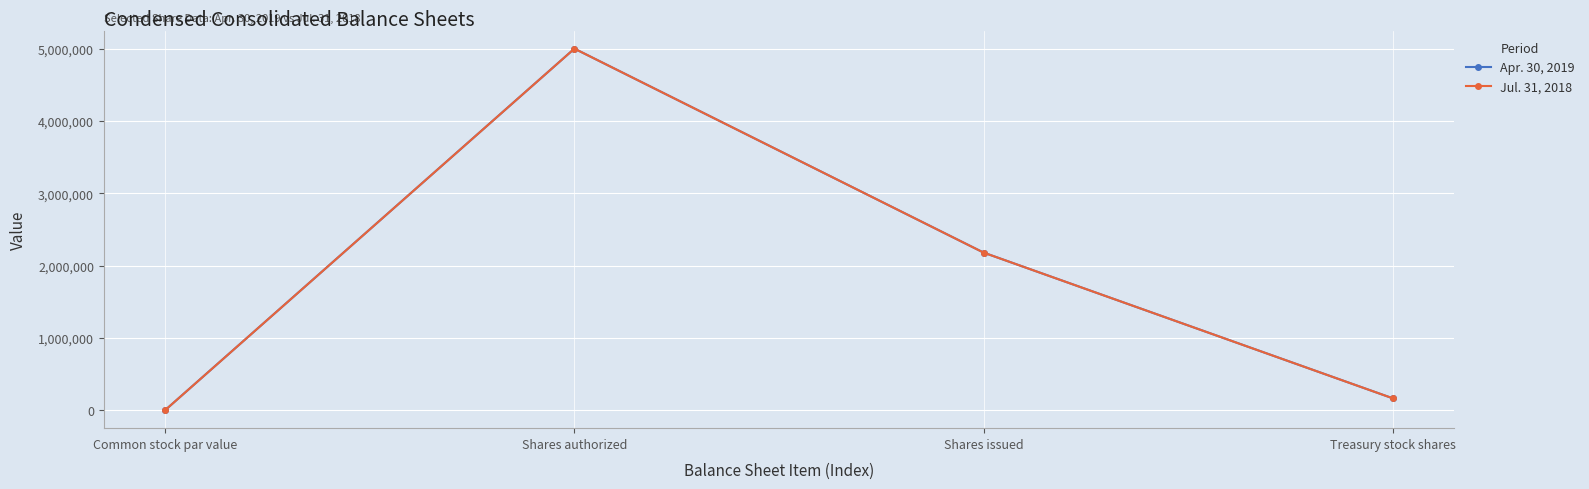

What is the average value of the Apr. 30, 2019 series?

1835204